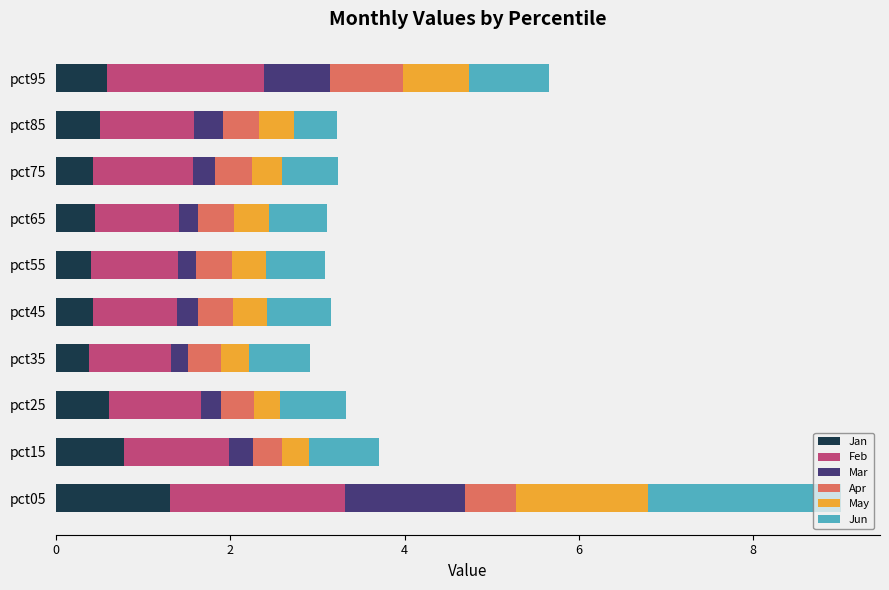

The value of Jan at pct25 is 0.6. True or false?

True